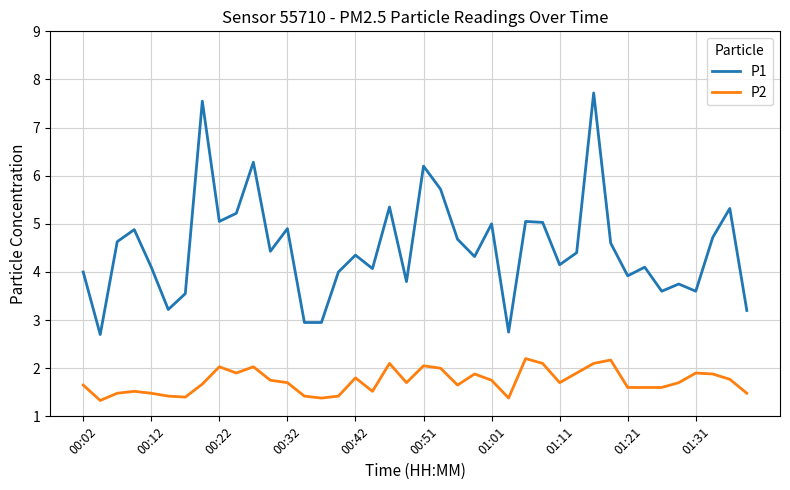

True or false: P1 and P2 intersect in this chart.

False